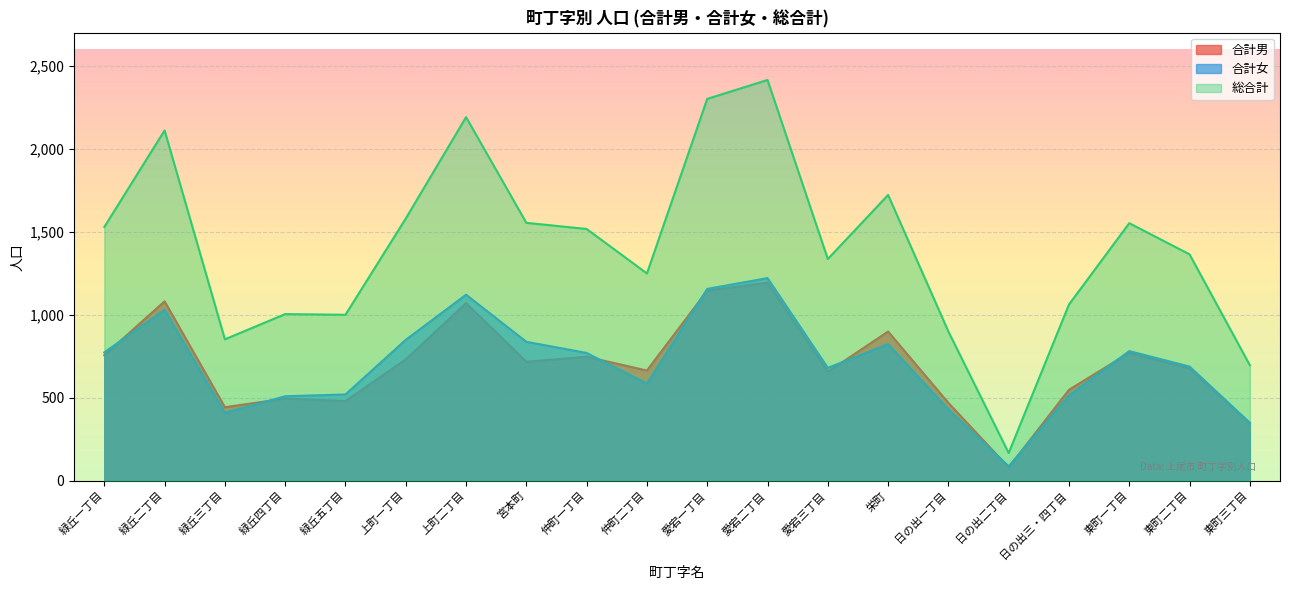

What is the highest value of the 総合計 series?

2415